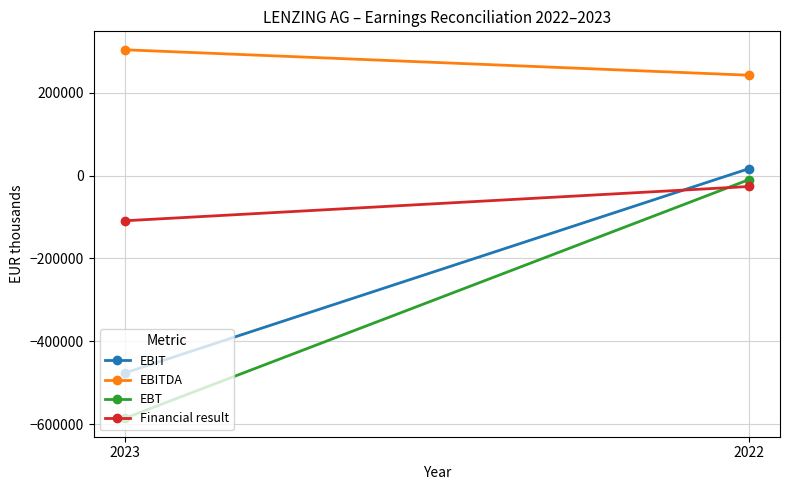

Reading left to right, extract all data points from this chart.

EBIT: -476428	16453
EBITDA: 303318	241916
EBT: -585630	-10059
Financial result: -109202	-26512